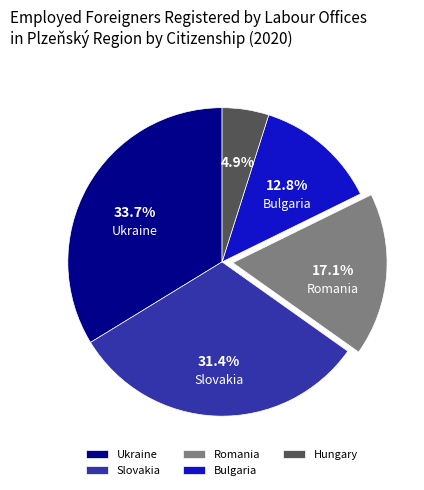

Which has a higher value, Ukraine or Slovakia?

Ukraine